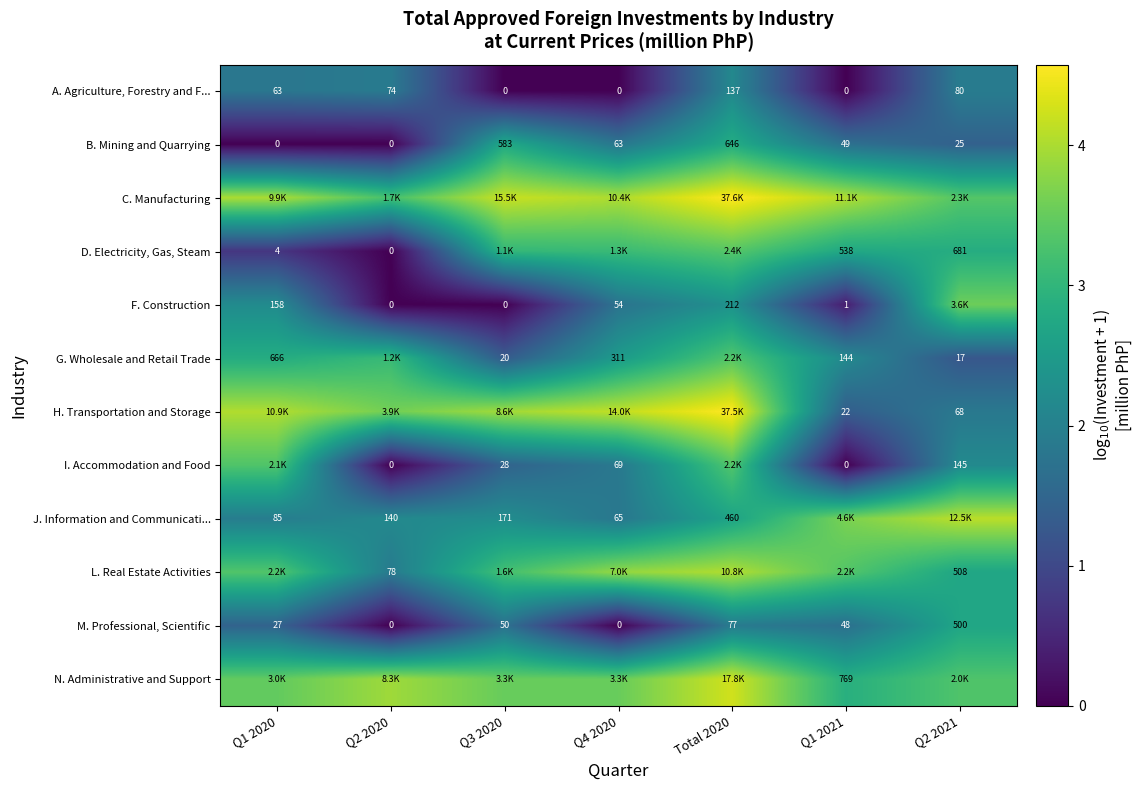

True or false: D. Electricity, Gas, Steam has a value of 0.6 at Q1 2021.

False